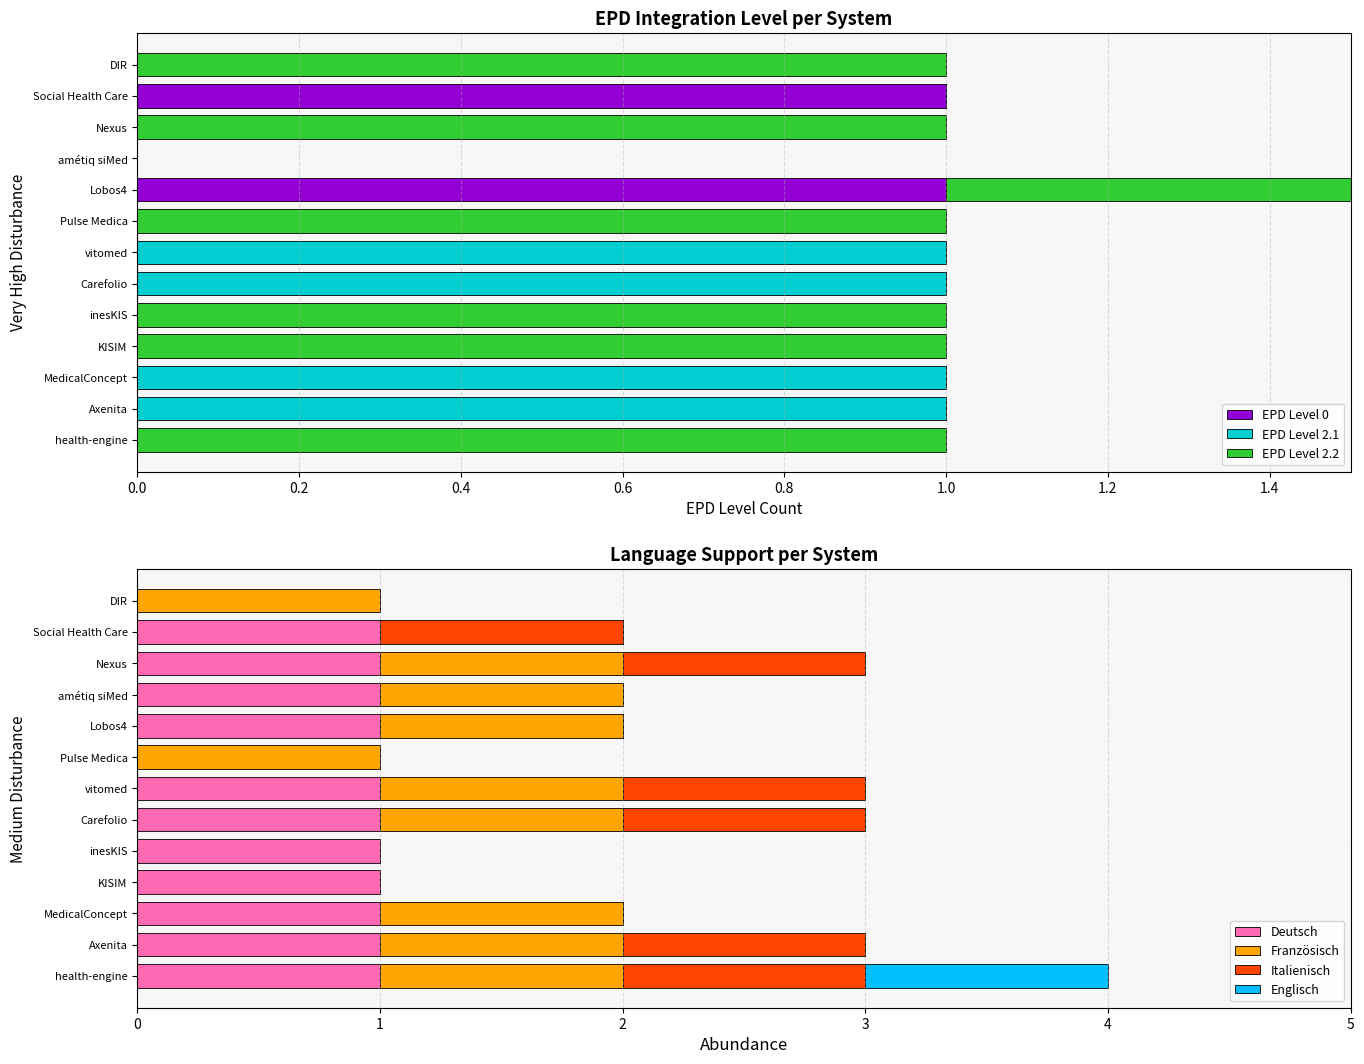

Rank the series at DIR from highest to lowest value.

EPD Level 2.2, EPD Level 0, EPD Level 2.1